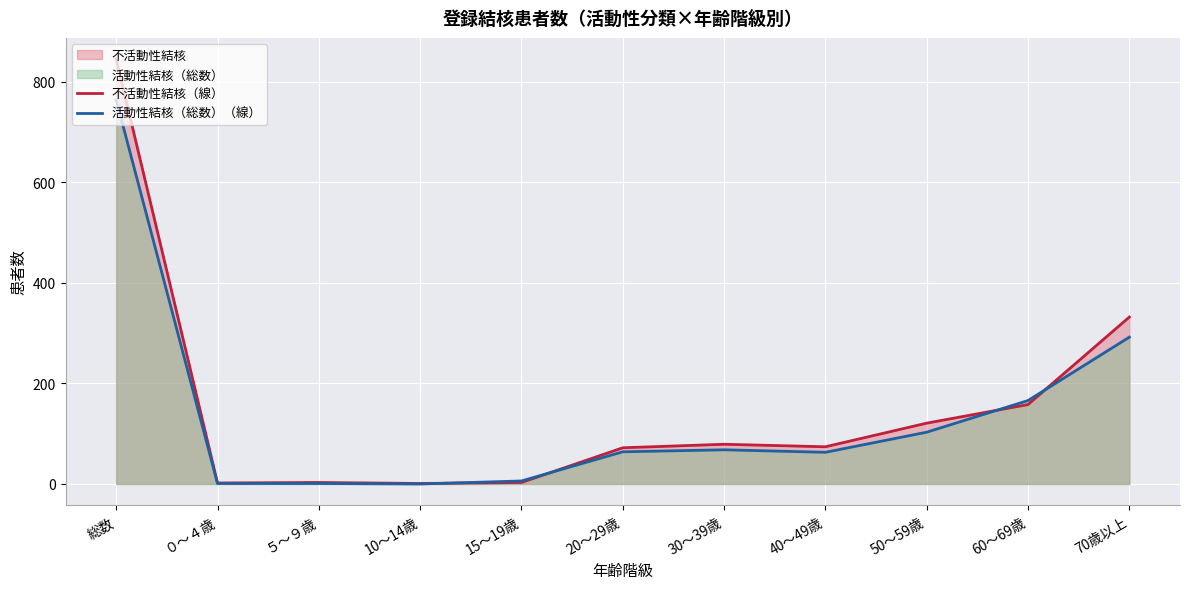

How many interior local valleys does the 不活動性結核（線） series have?

3